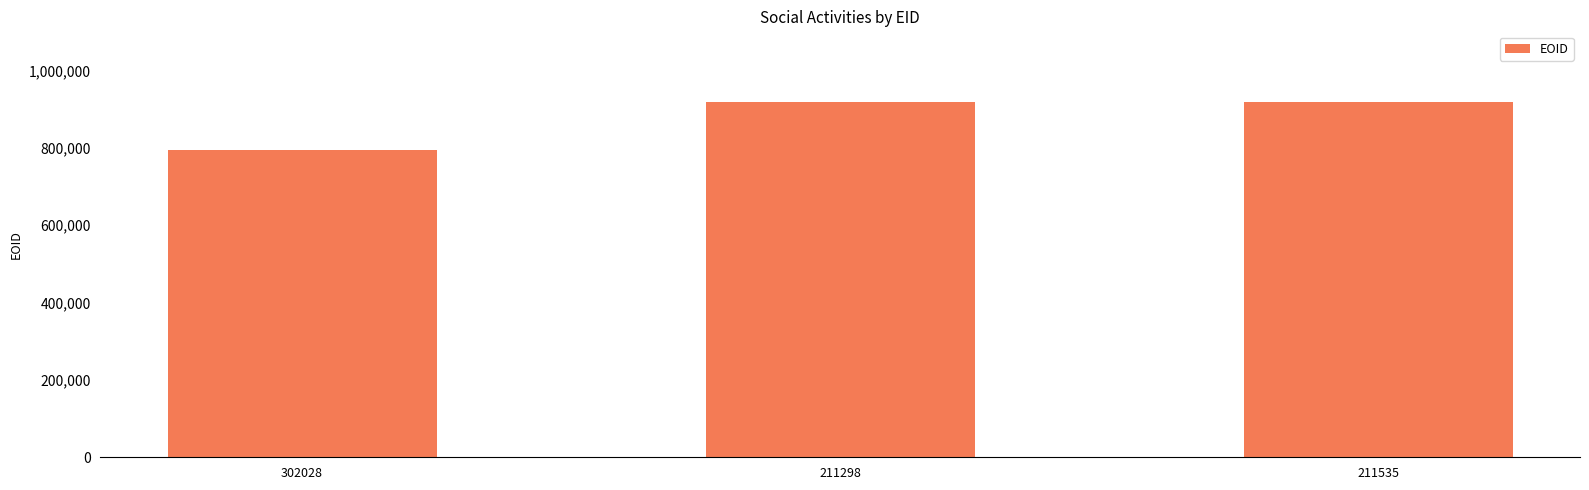

Read the value at 302028, to the nearest 50.

793250